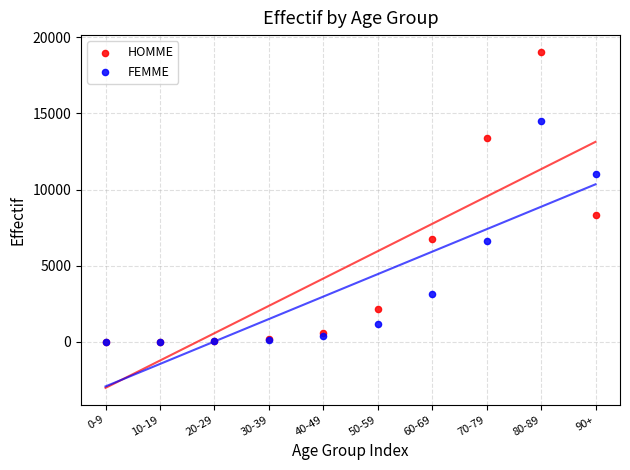

What are all the series names shown in the legend?

HOMME, FEMME